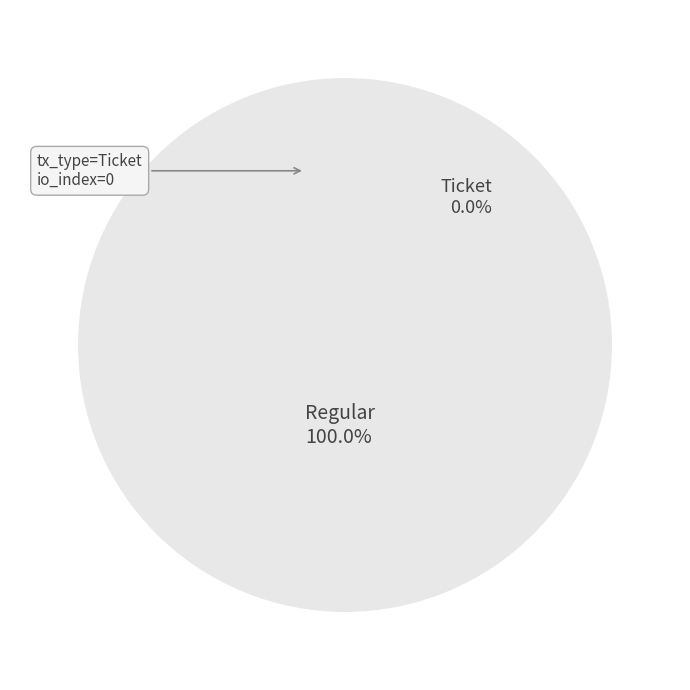

Rank the categories by value from lowest to highest.

Ticket (io_index=0), Regular (io_index=15)